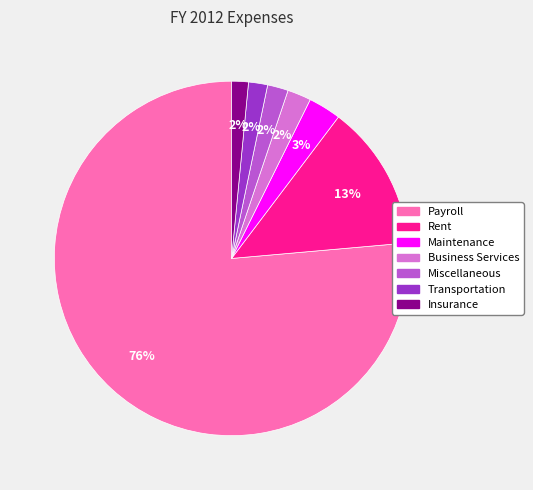

What percentage is the Rent slice, to the nearest percent?

13%